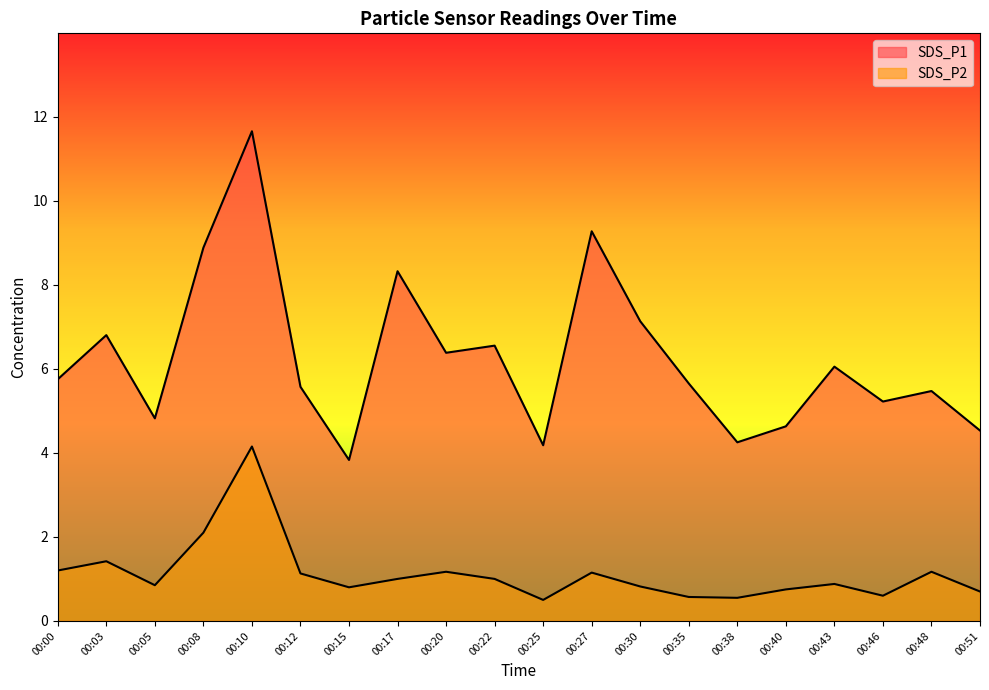

What is the value of the SDS_P1 point at the 10th from the left?

6.5